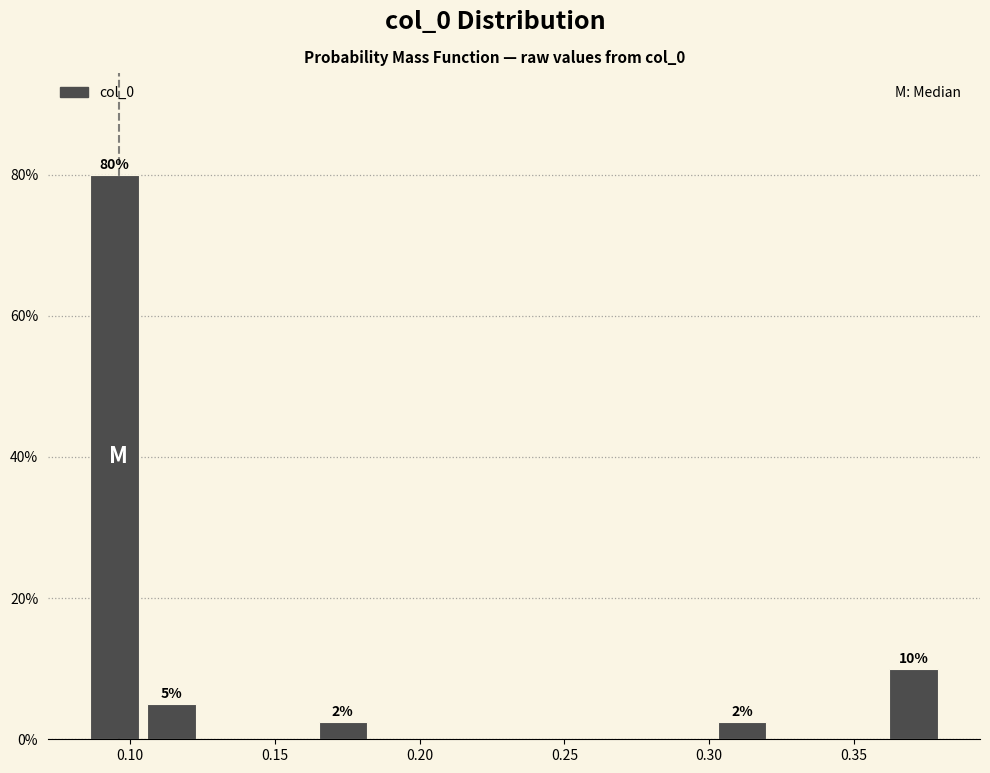

Around what value on the x-axis is the tallest bar? Give the approximate position of its centre, as read against the axis.

0.095